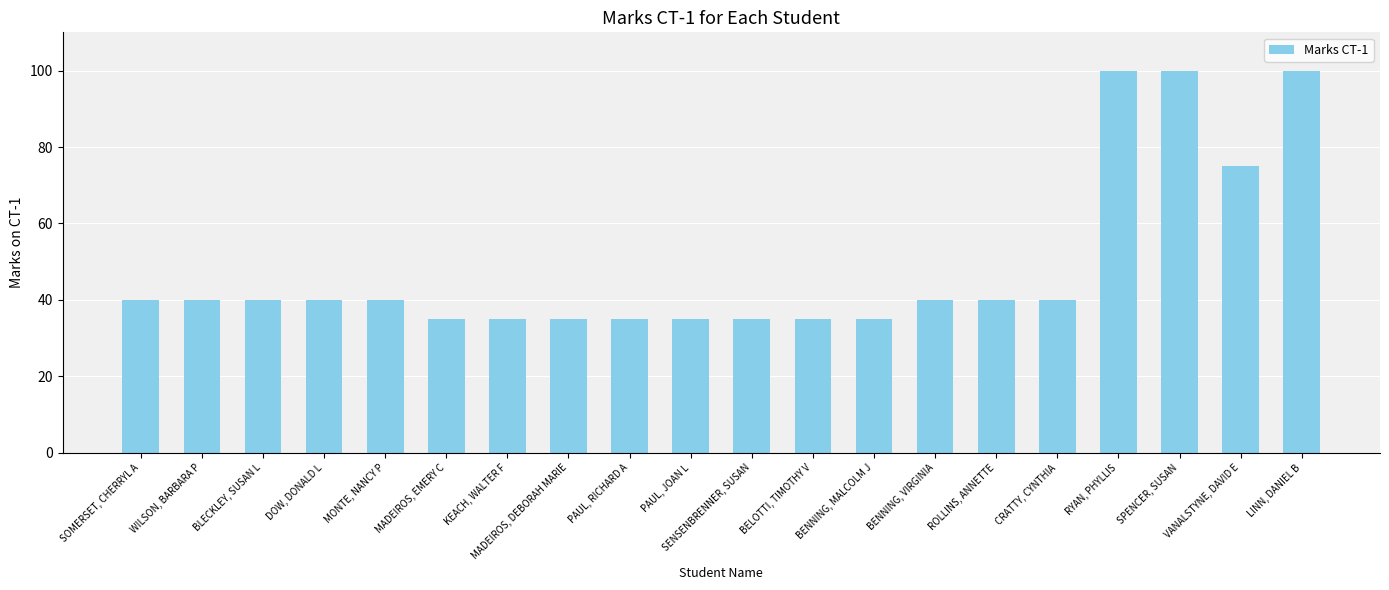

What is the difference between the maximum and minimum values?

65